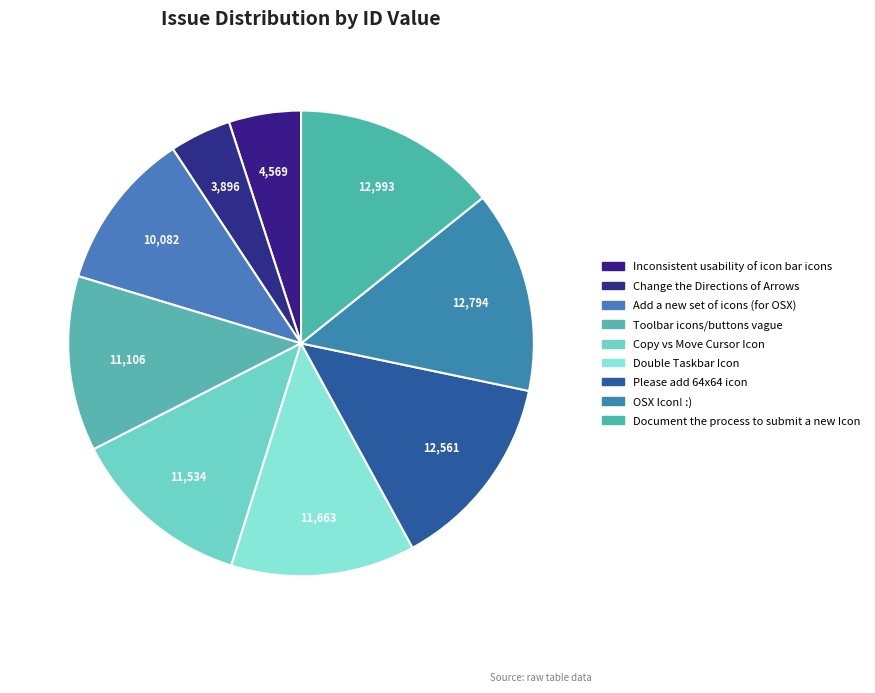

What is the smallest slice in the pie chart?

Change the Directions
of Arrows